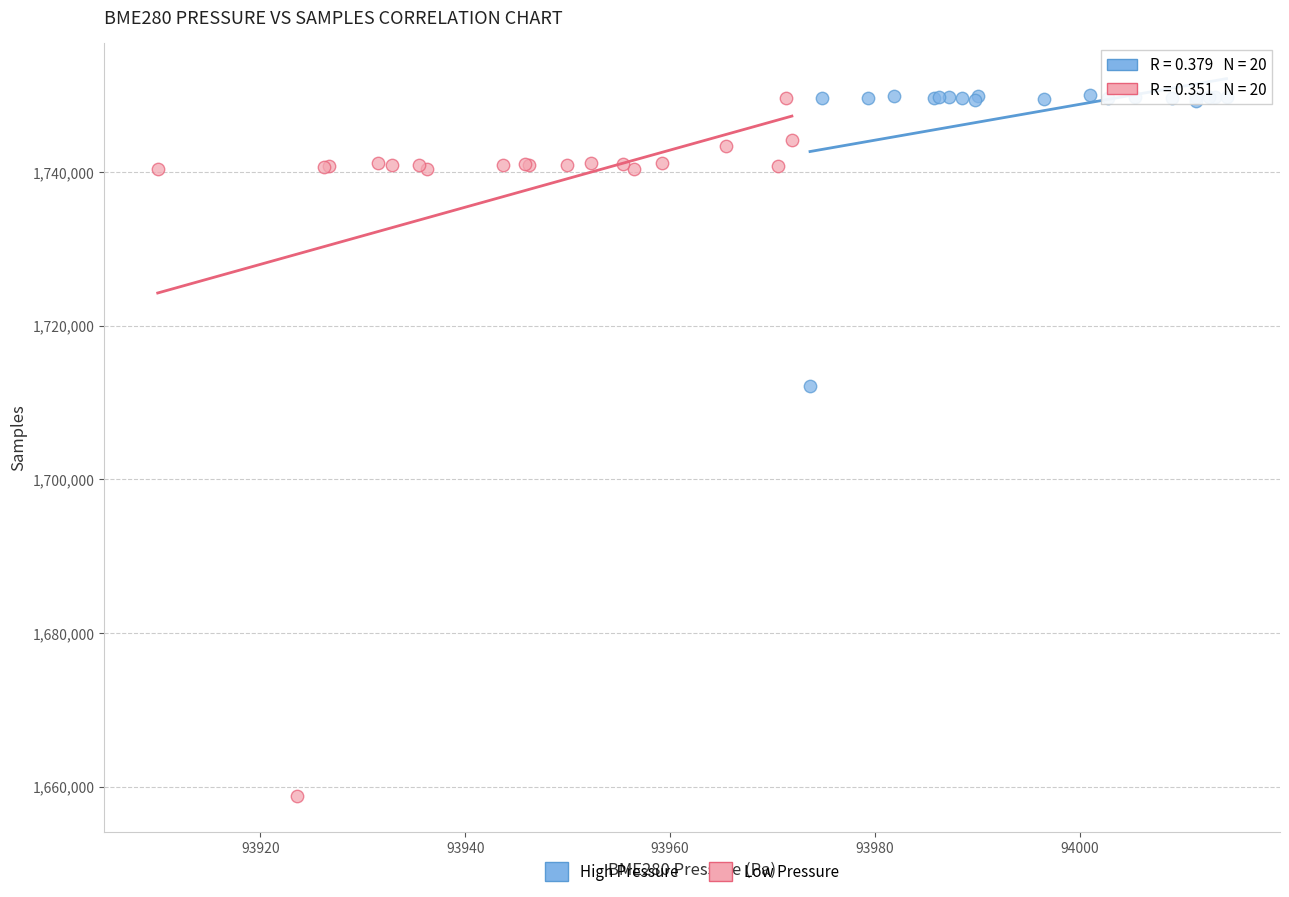

What are all the series names shown in the legend?

High Pressure, Low Pressure